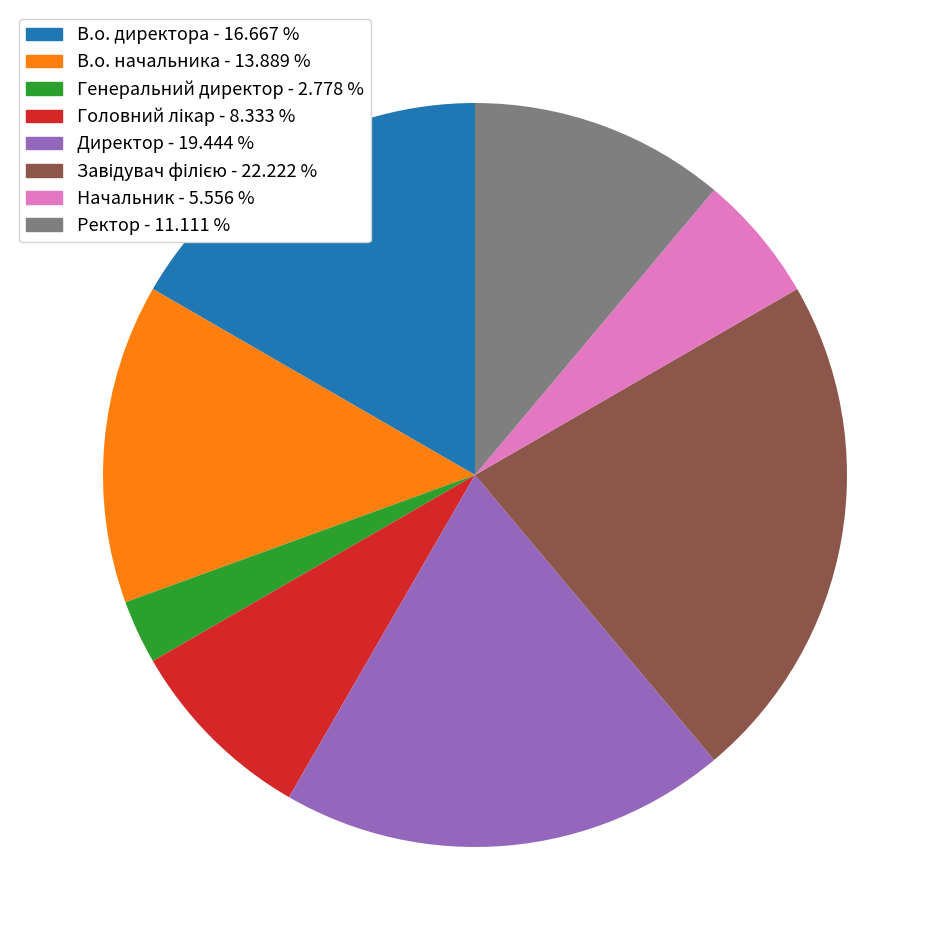

Does any single category account for the majority?

No